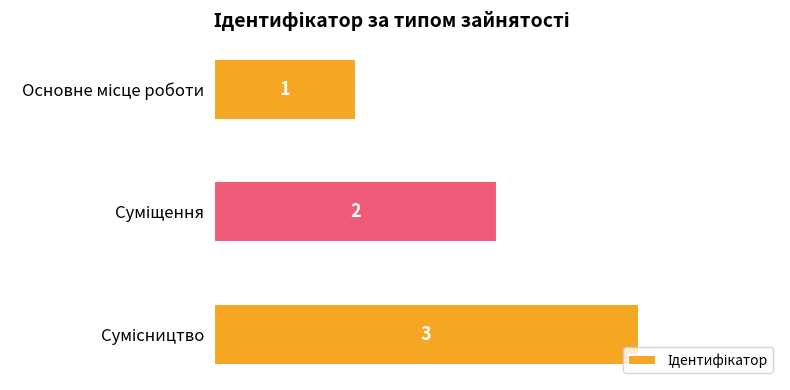

What is the maximum value shown in the chart?

3